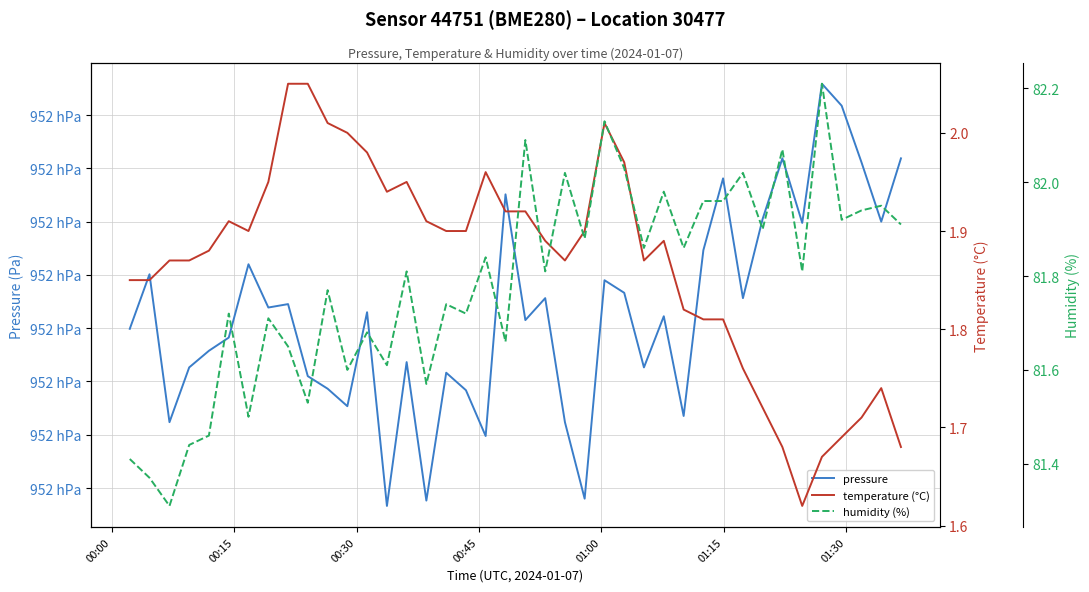

Reading left to right, what are all the values shown in this chart?

pressure: 95230.0	95232.5	95225.6	95228.2	95228.9	95229.6	95233.0	95231.0	95231.1	95227.8	95227.2	95226.3	95230.8	95221.7	95228.4	95221.9	95227.9	95227.1	95224.9	95236.3	95230.4	95231.4	95225.6	95222.0	95232.2	95231.7	95228.2	95230.6	95225.9	95233.7	95237.0	95231.4	95235.1	95238.0	95234.9	95241.5	95240.4	95237.8	95235.0	95238.0
temperature (°C): 1.9	1.9	1.9	1.9	1.9	1.9	1.9	1.9	2.0	2.0	2.0	2.0	2.0	1.9	1.9	1.9	1.9	1.9	2.0	1.9	1.9	1.9	1.9	1.9	2.0	2.0	1.9	1.9	1.8	1.8	1.8	1.8	1.7	1.7	1.6	1.7	1.7	1.7	1.7	1.7
humidity (%): 81.4	81.4	81.3	81.4	81.5	81.7	81.5	81.7	81.7	81.5	81.8	81.6	81.7	81.6	81.8	81.6	81.7	81.7	81.8	81.7	82.1	81.8	82.0	81.9	82.1	82.0	81.9	82.0	81.9	82.0	82.0	82.0	81.9	82.1	81.8	82.2	81.9	81.9	82.0	81.9